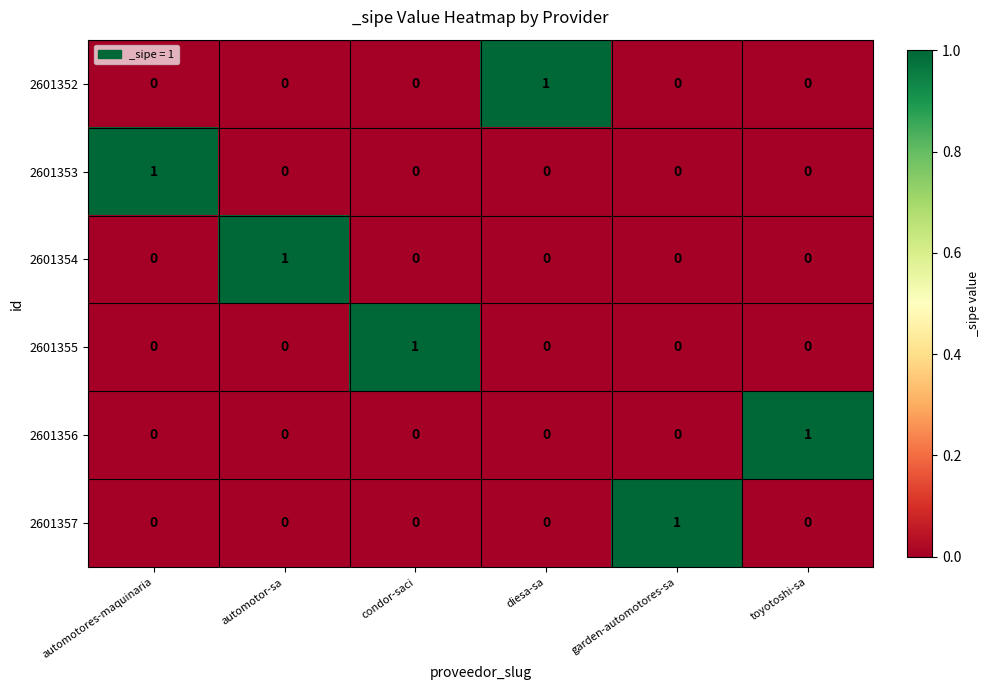

How many 2601355 values are between 0 and 1?

6